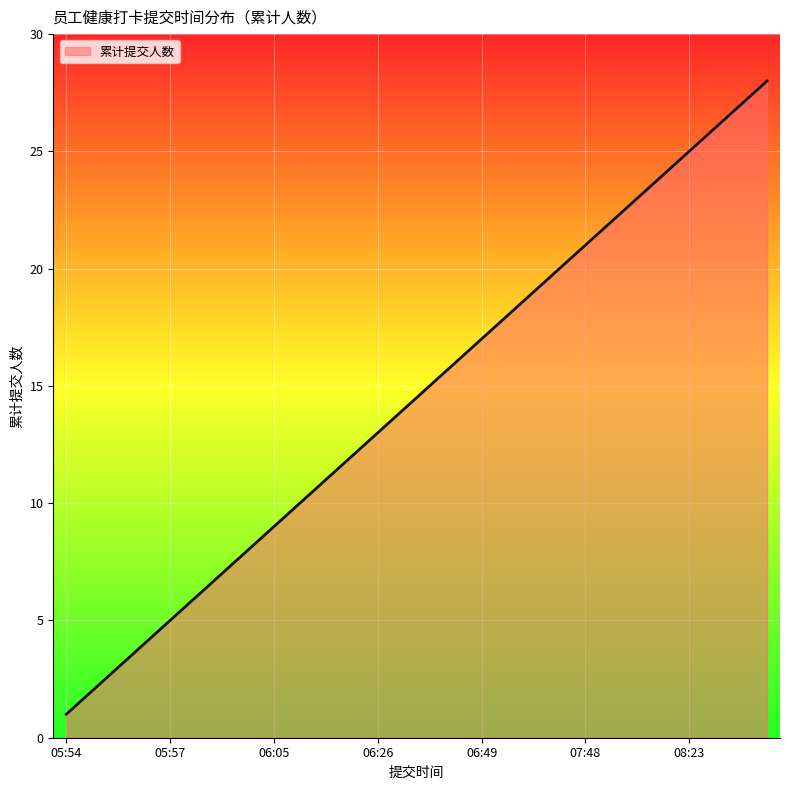

What is the difference between the maximum and minimum values?

27